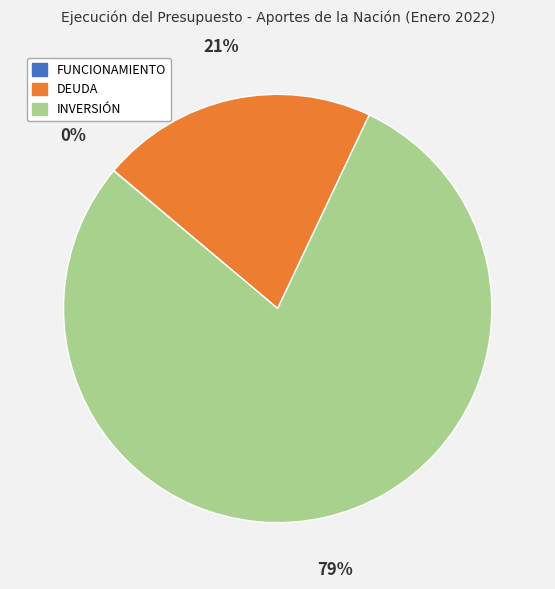

Which category has the biggest portion of the pie?

INVERSIÓN